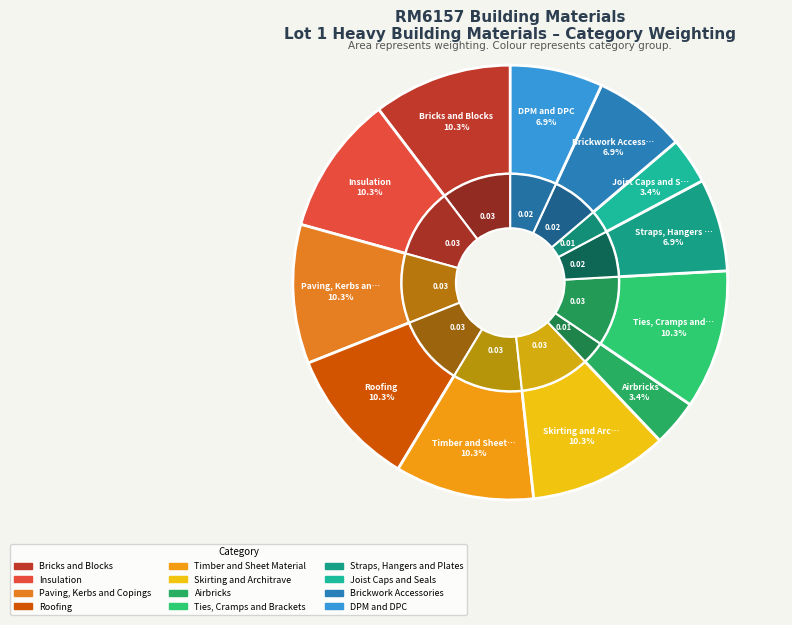

To the nearest percent, what is the combined percentage of Timber and Sheet Material and Joist Caps and Seals?

14%